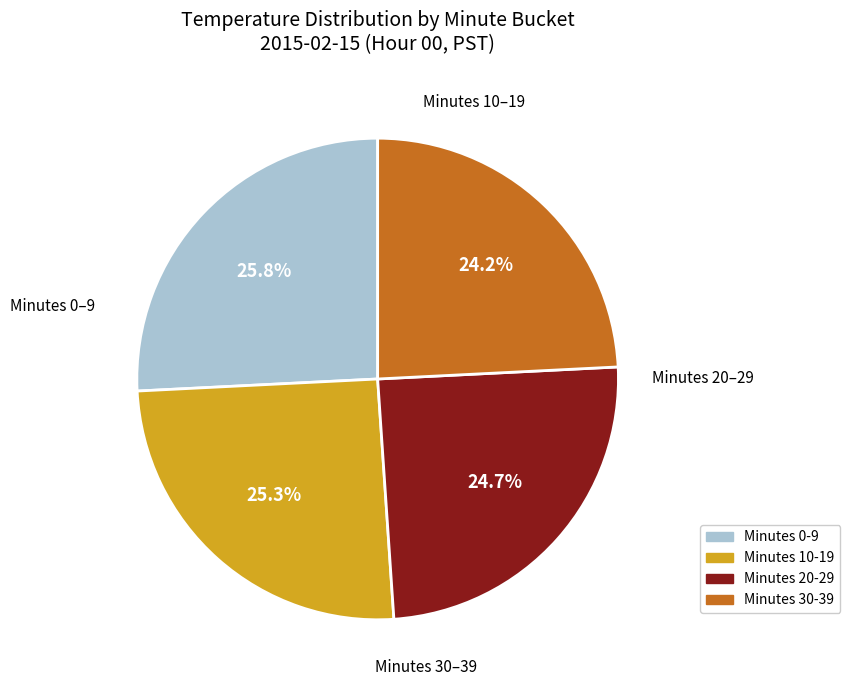

Is there any slice that represents more than half of the pie?

No